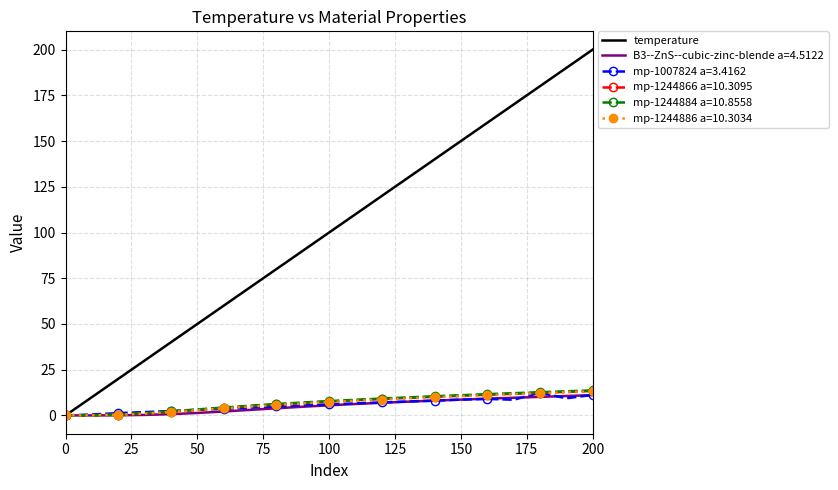

Which series has the largest total across all categories?

temperature